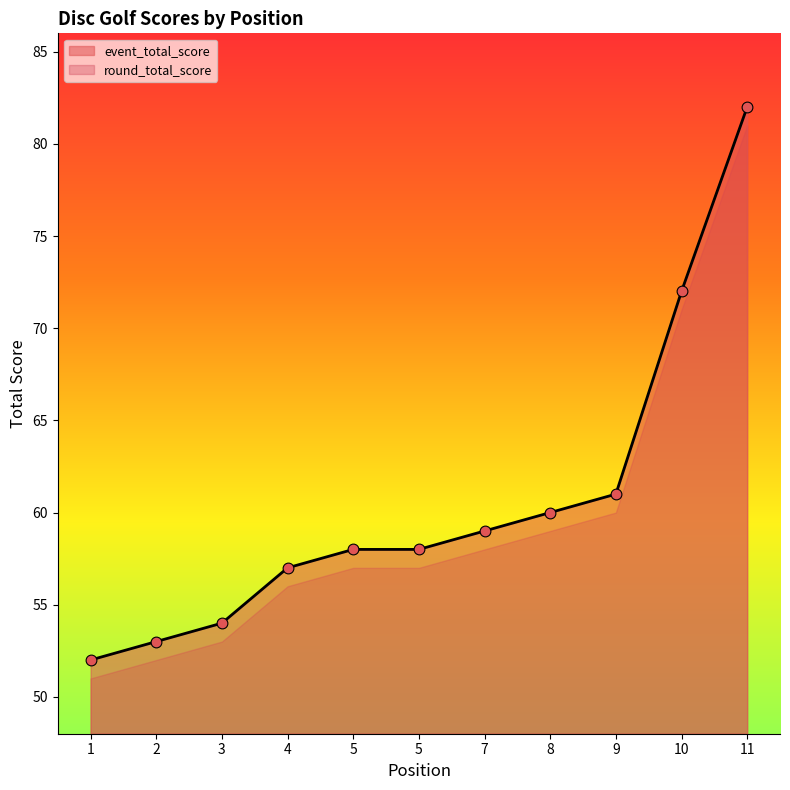

At which category is the sum across all series the highest?

11